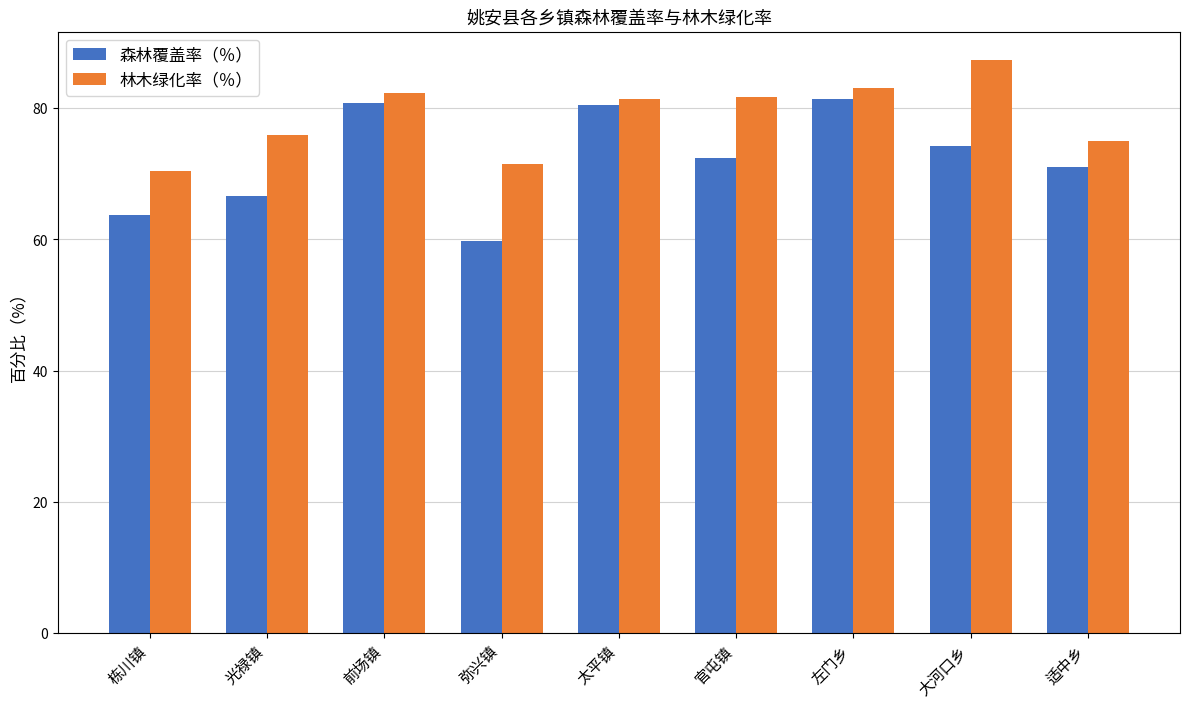

Which category has the lowest value in the 林木绿化率（％） series?

栋川镇